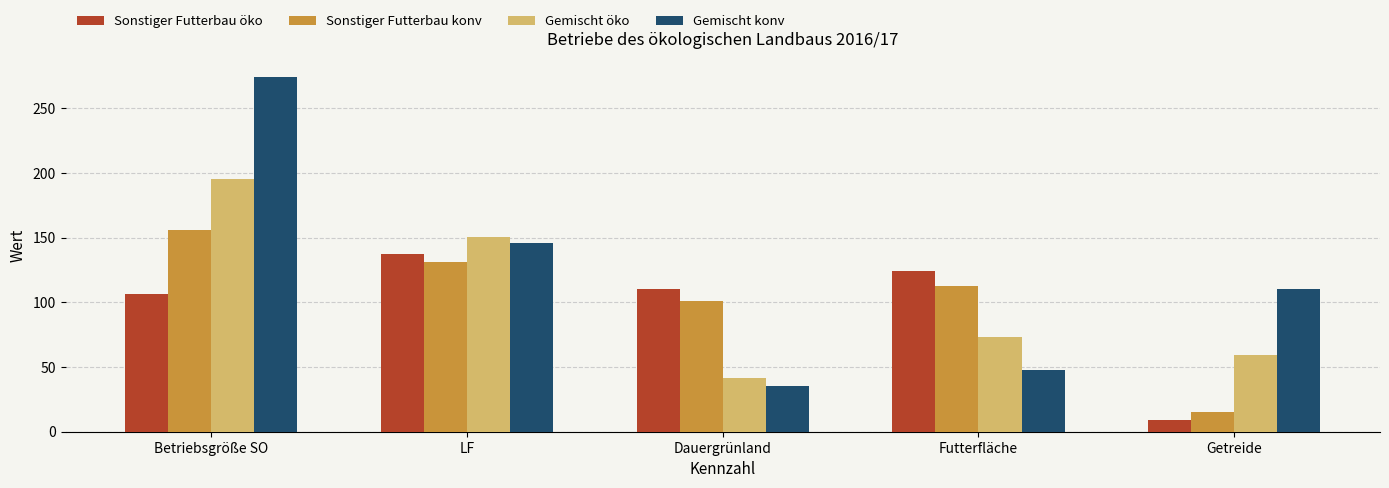

What is the label of the 2nd bar from the right?

Futterfläche